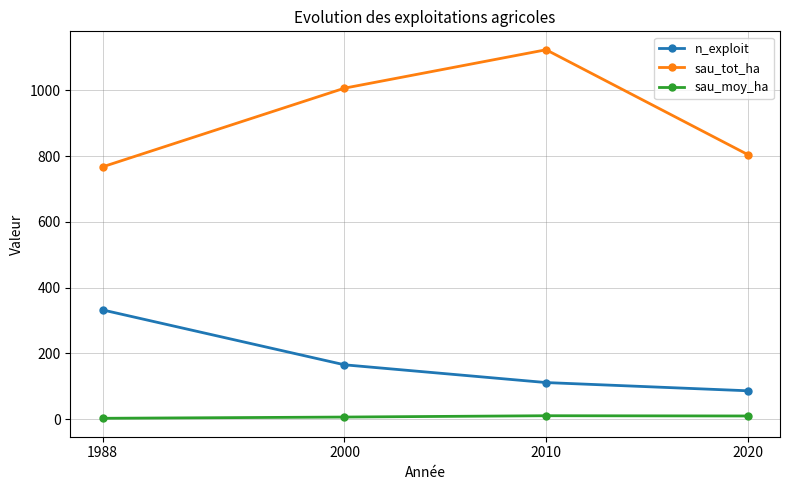

What is the value of the n_exploit point at the 1st from the left?

332.0